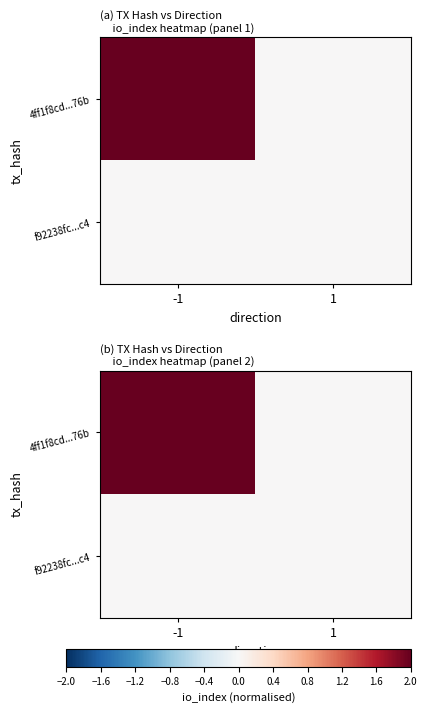

Which series has the largest total across all categories?

4ff1f8cd...76b